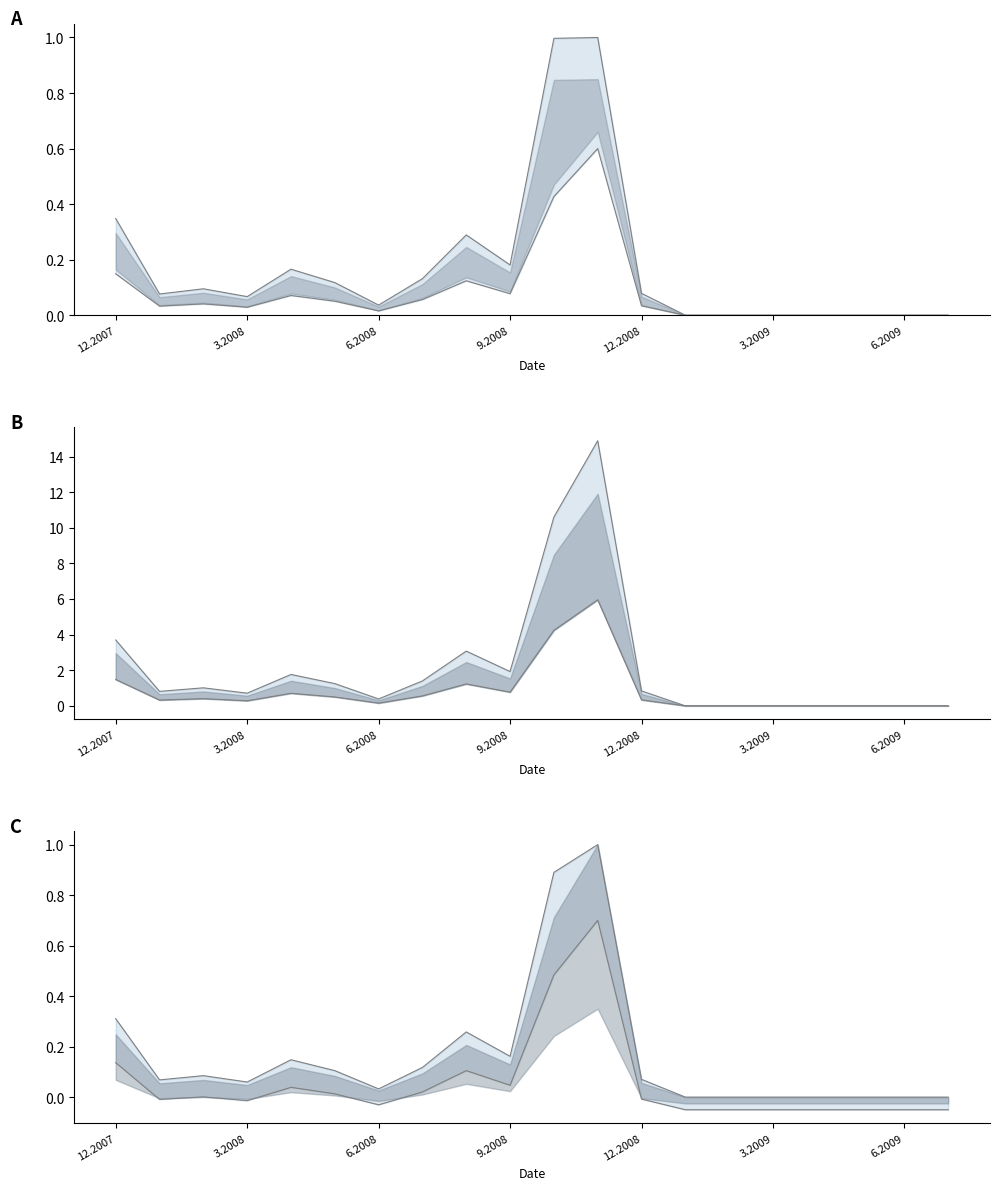

Reading right to left, what are all the values shown in this chart?

upper bound: 0.0	0.0	0.0	0.0	0.0	0.0	0.0	0.1	1.0	0.9	0.2	0.3	0.1	0.0	0.1	0.1	0.1	0.1	0.1	0.3
lower bound: -0.1	-0.1	-0.1	-0.1	-0.1	-0.1	-0.1	-0.0	0.7	0.5	0.0	0.1	0.0	-0.0	0.0	0.0	-0.0	0.0	-0.0	0.1
upper bound outer: 0.0	0.0	0.0	0.0	0.0	0.0	0.0	0.8	14.9	10.6	1.9	3.1	1.4	0.4	1.2	1.8	0.7	1.0	0.8	3.7